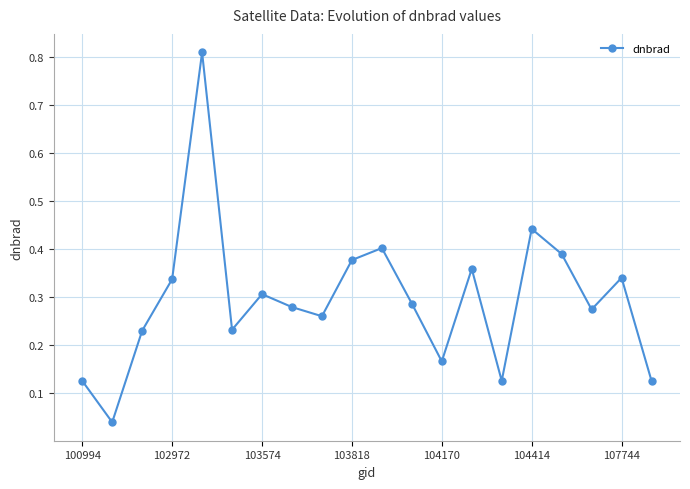

What is the difference between the maximum and second lowest values?

0.7